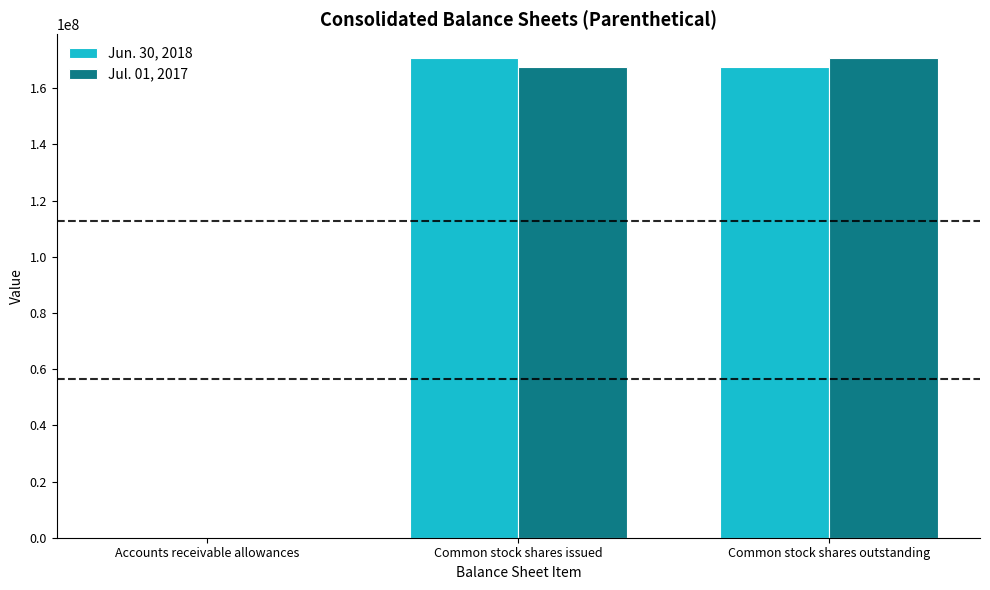

How many groups of bars are there?

3